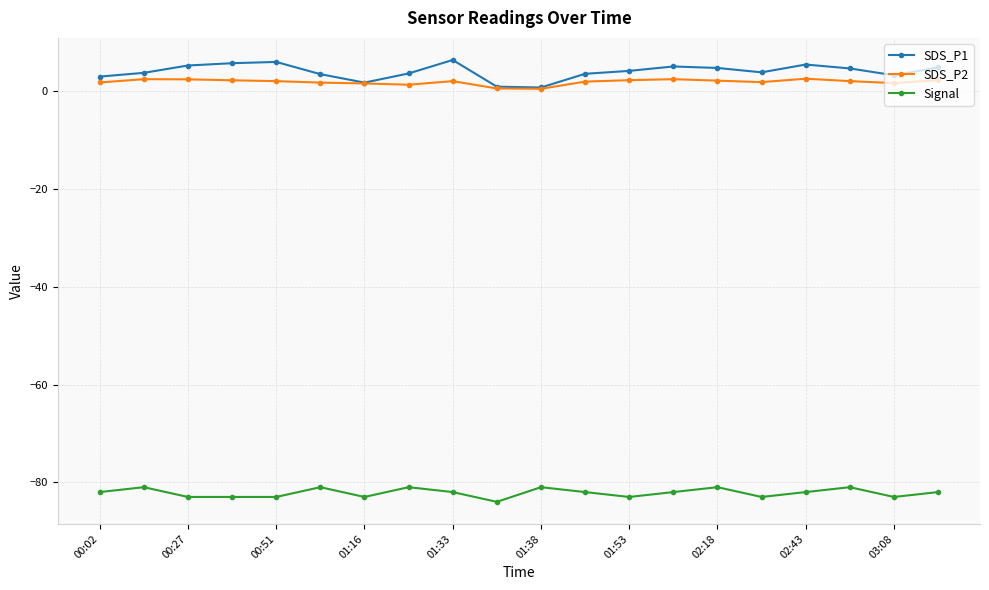

What is the highest value of the SDS_P2 series?

2.6